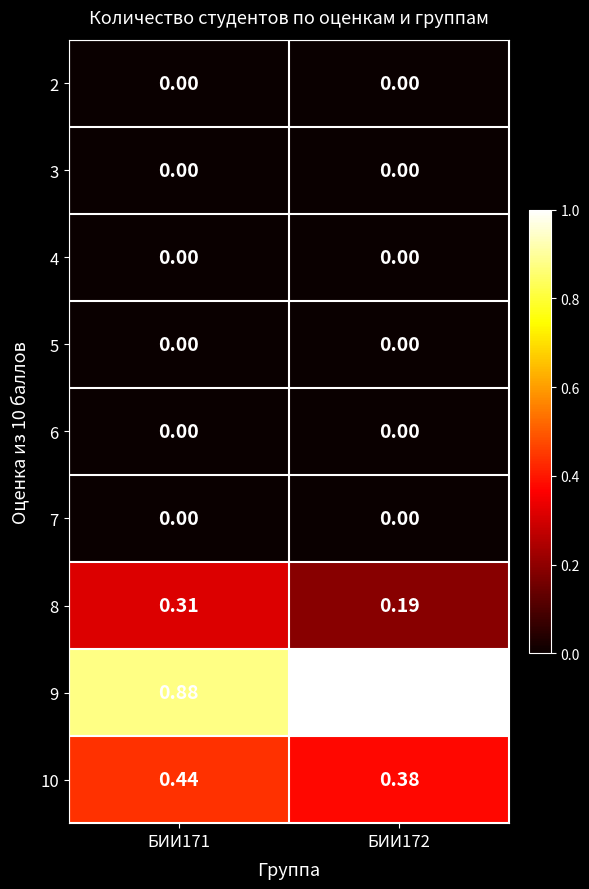

How many data points does each series have?

2